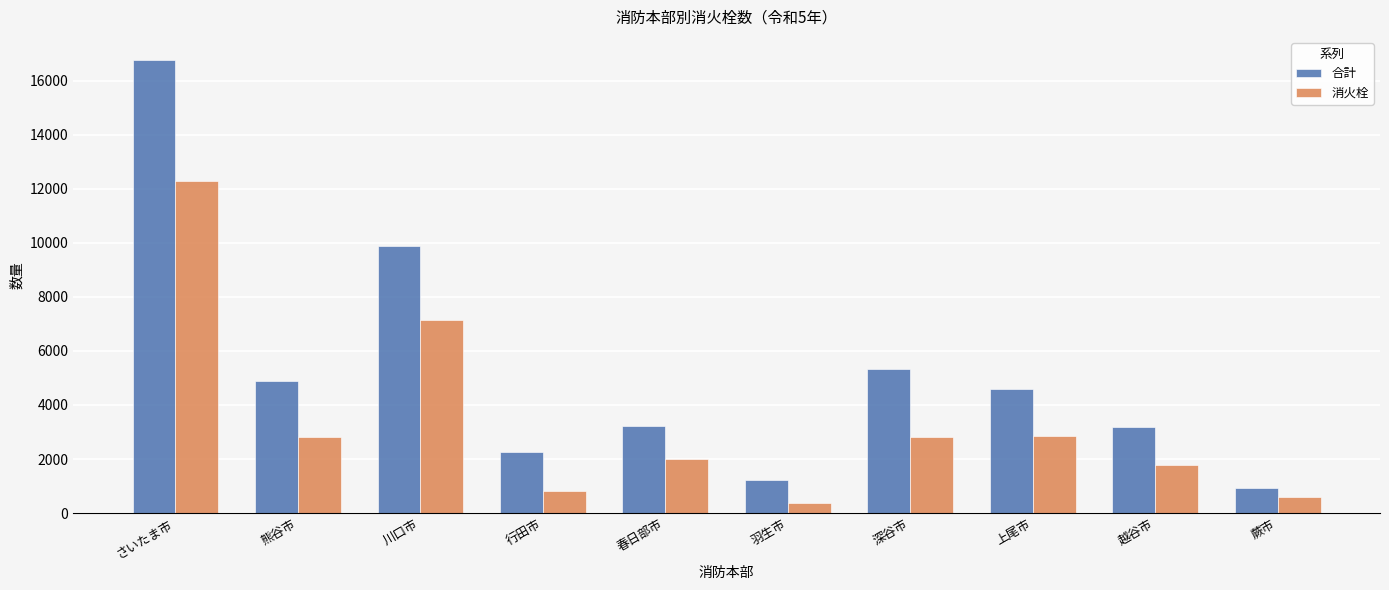

What is the total value across all series at 上尾市?

7447